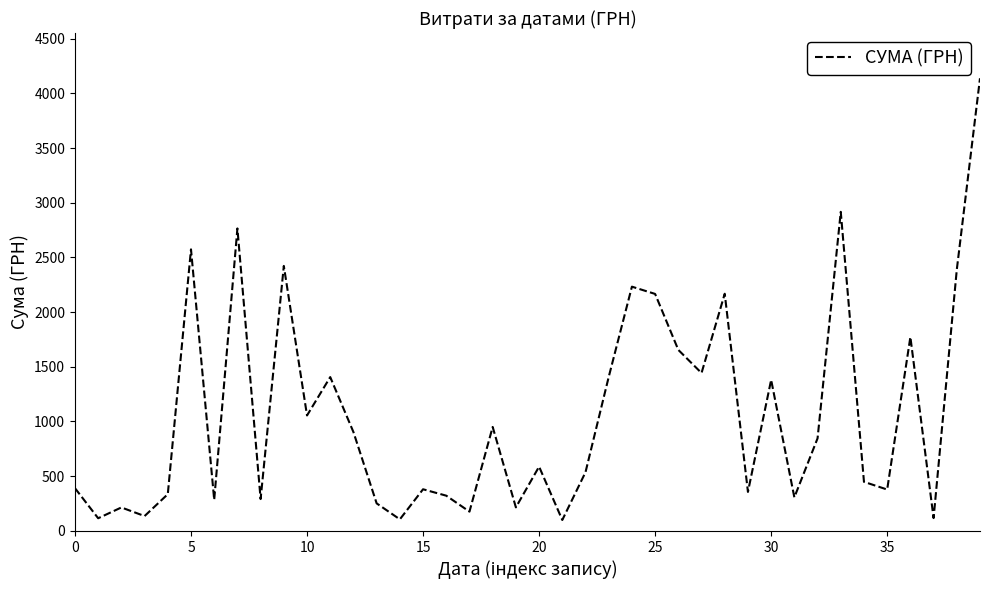

What is the difference between the maximum and minimum values?

4039.6